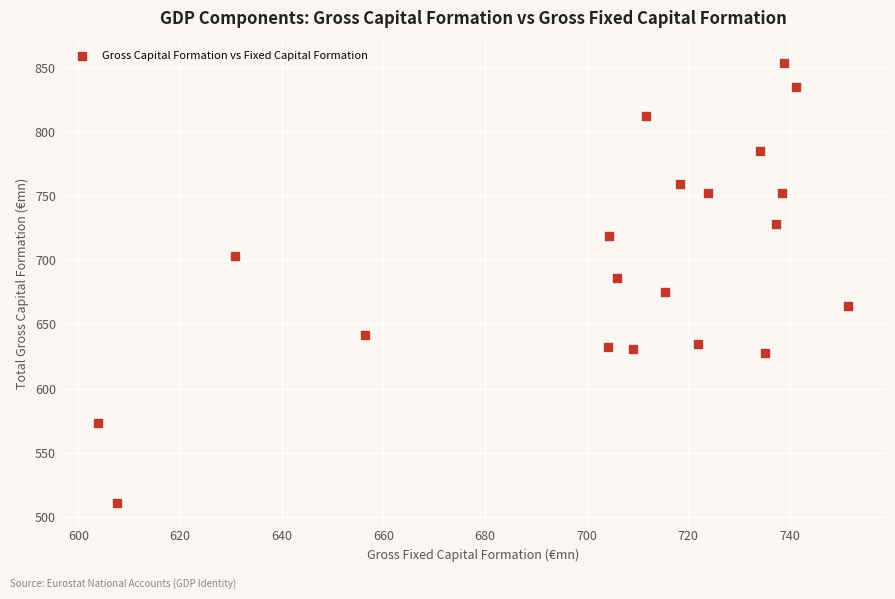

What is the range of X values (max minus min)?

147.6